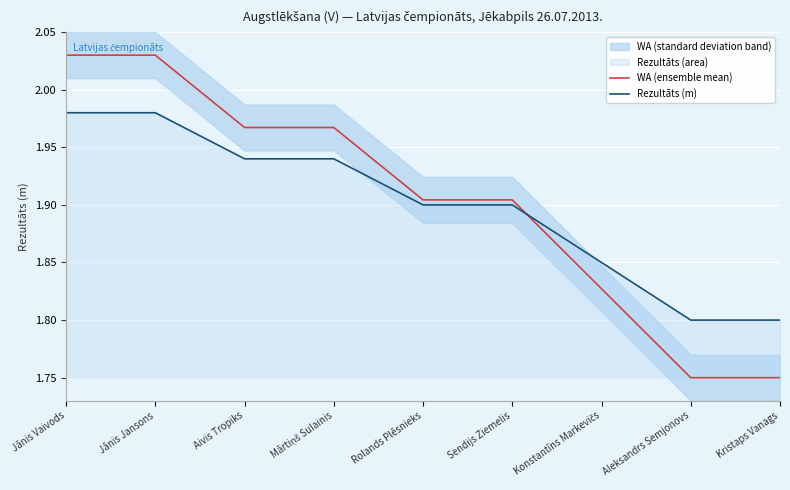

The value of Rezultāts (m) at Jānis Jansons is 1.3. True or false?

False